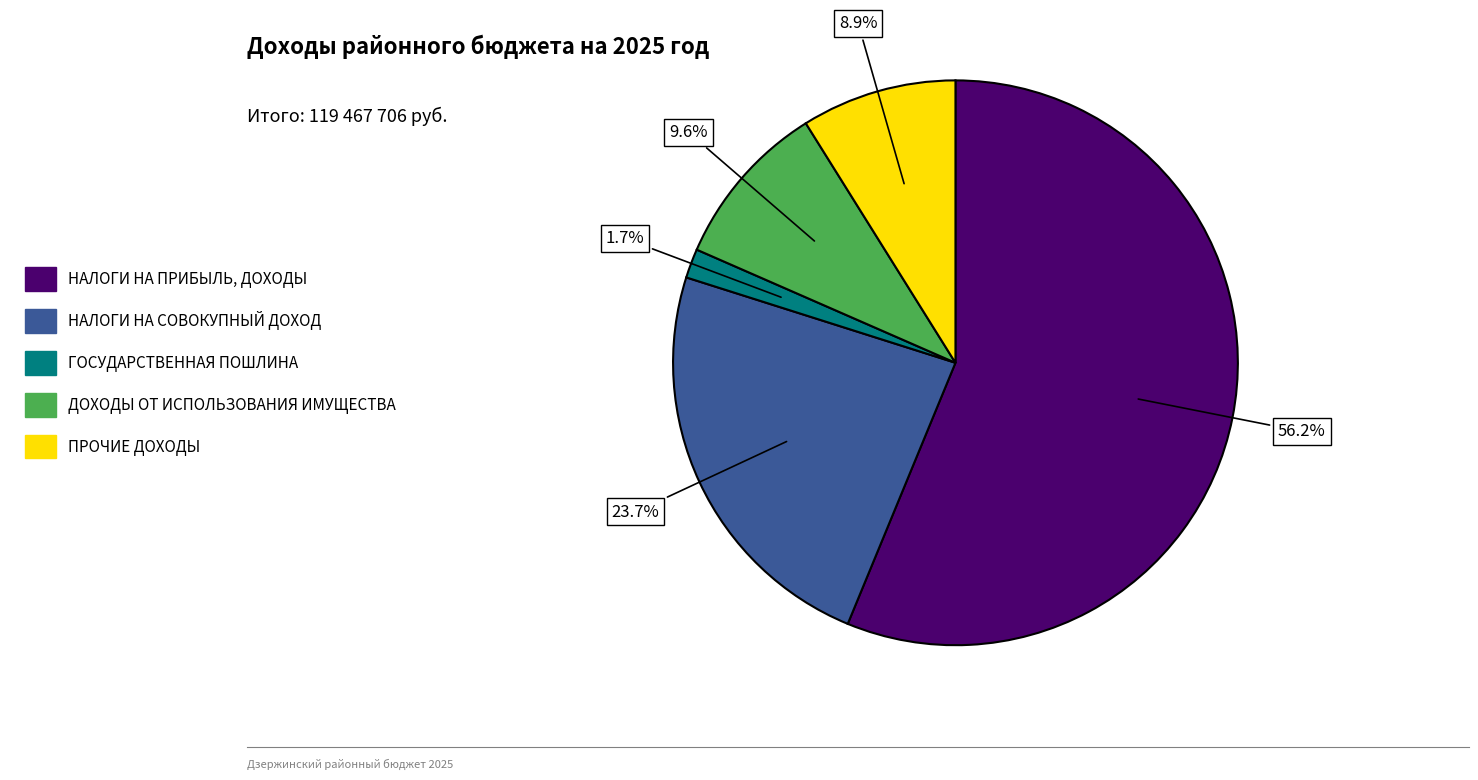

To the nearest percent, what is the average slice percentage?

20%